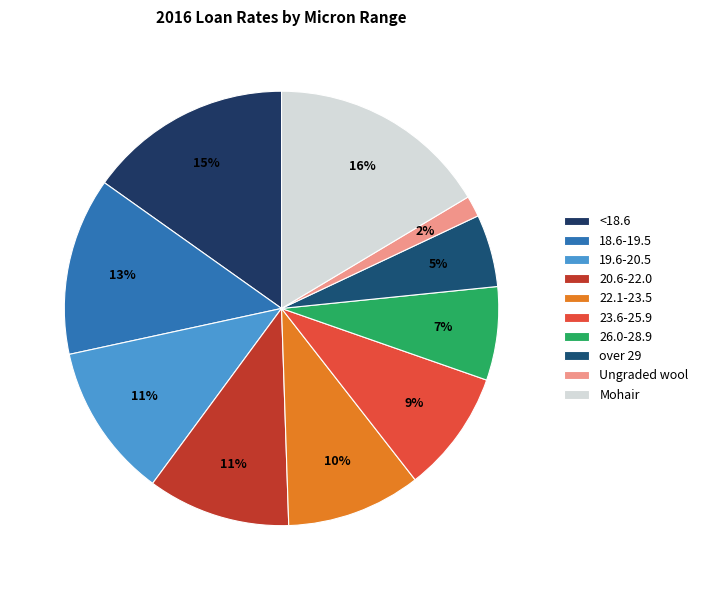

Is there a majority slice in this chart?

No